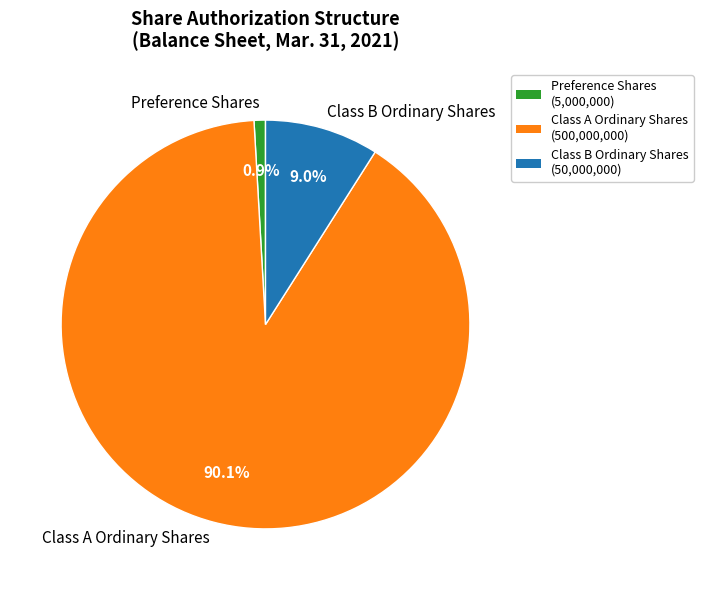

Which category has the biggest portion of the pie?

Class A Ordinary Shares